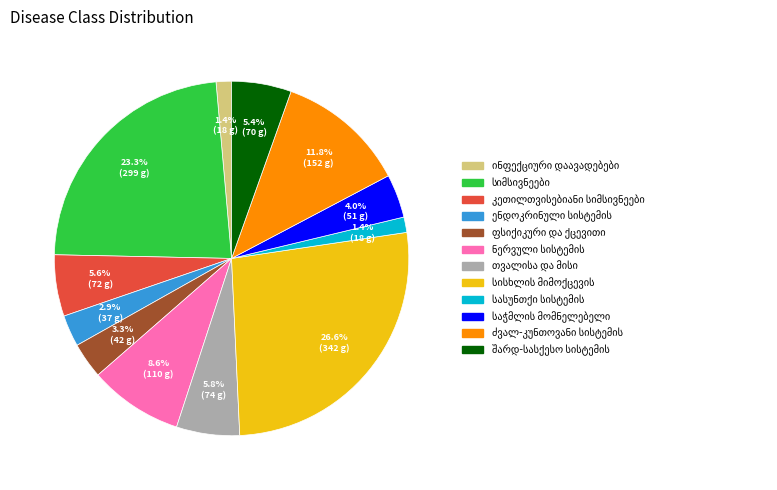

Does any single category account for the majority?

No